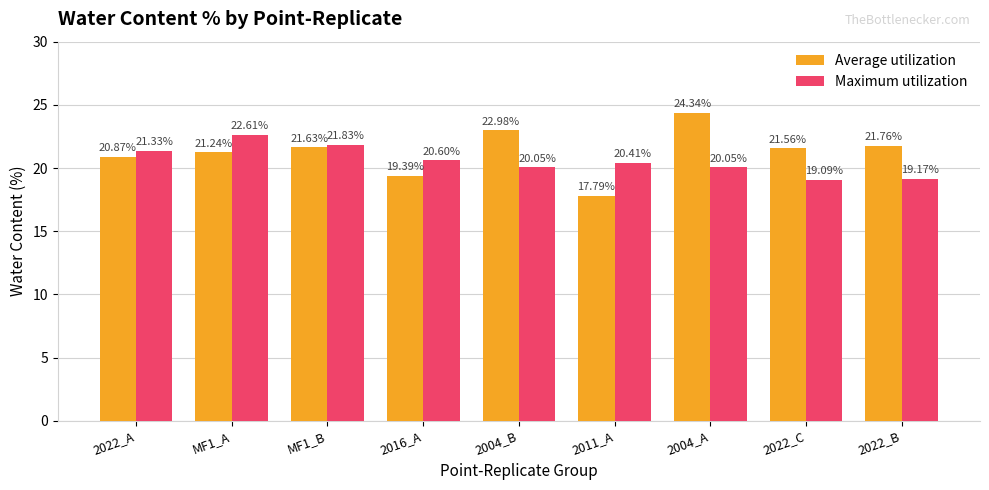

Which series changed the most between 2004_A and 2022_C?

Average utilization